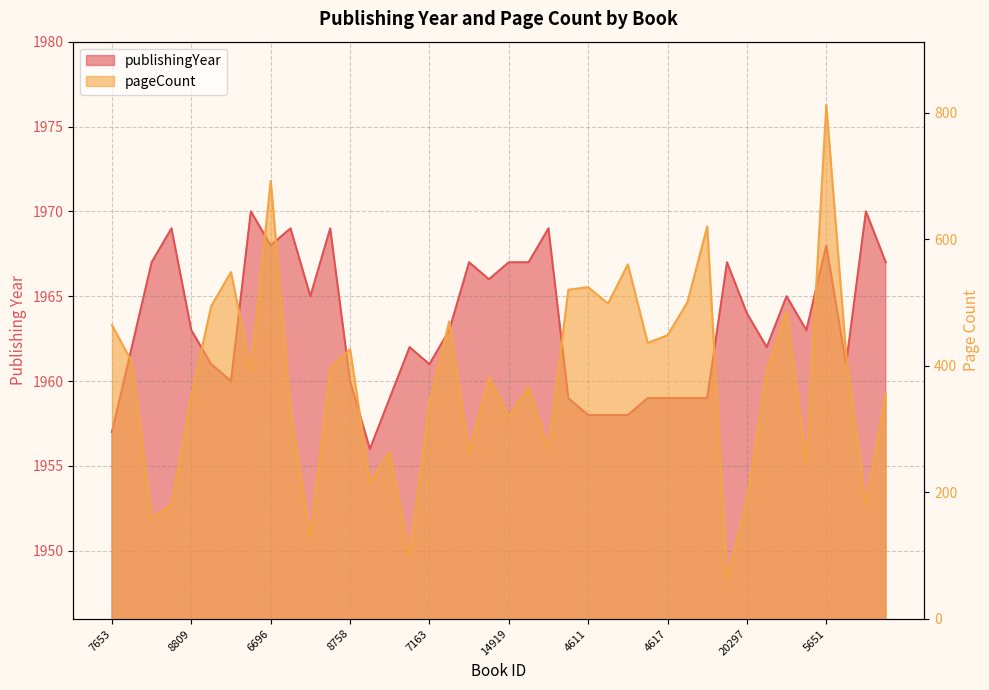

What is the total value across all series at 1395?

2150